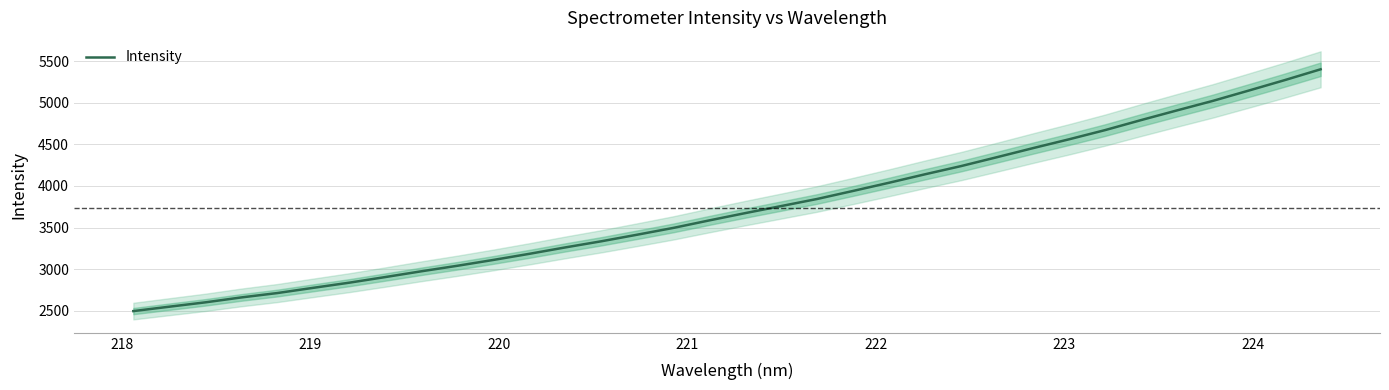

True or false: the data has more than 0 interior local peaks.

False